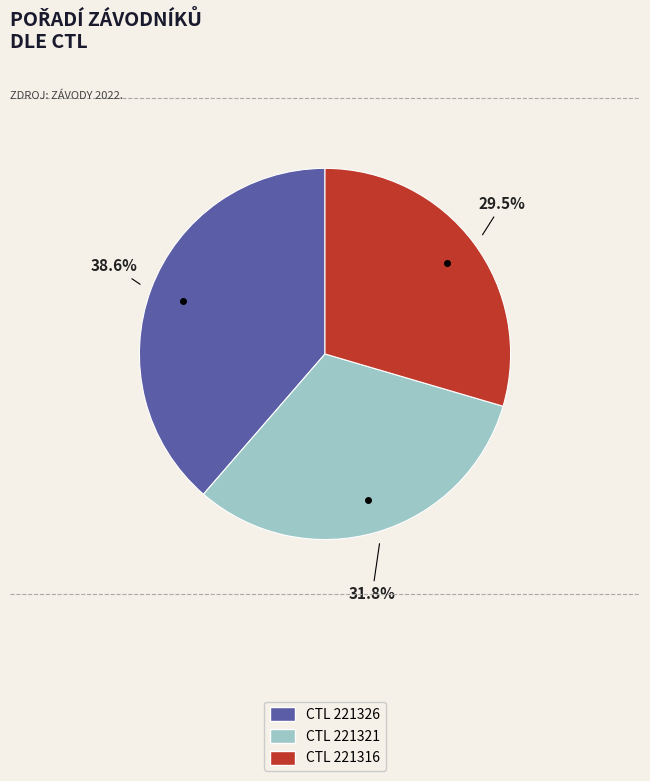

Which slice is the smallest?

CTL 221316